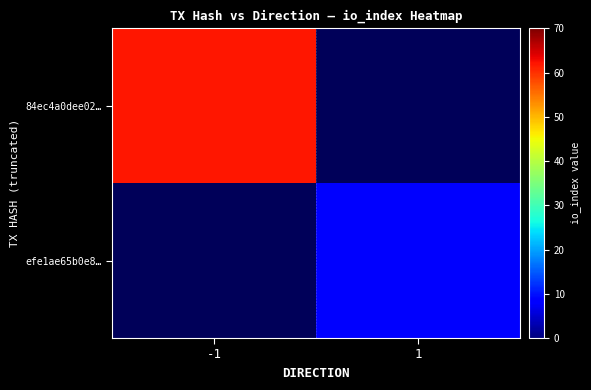

True or false: efe1ae65b0e8… has a value of 11.9 at 1.

False